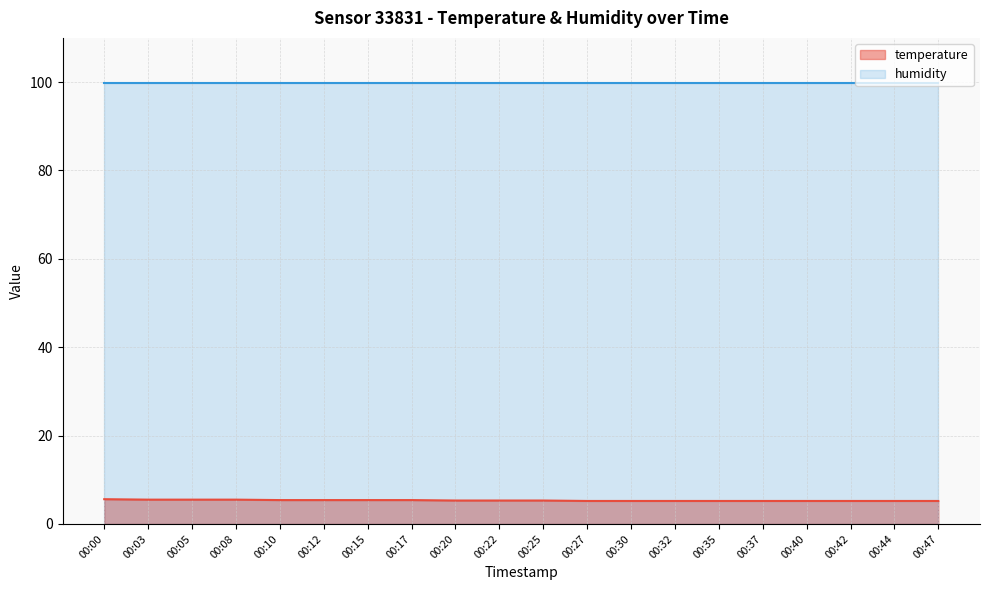

What is the value of the 6th point from the left?

5.4